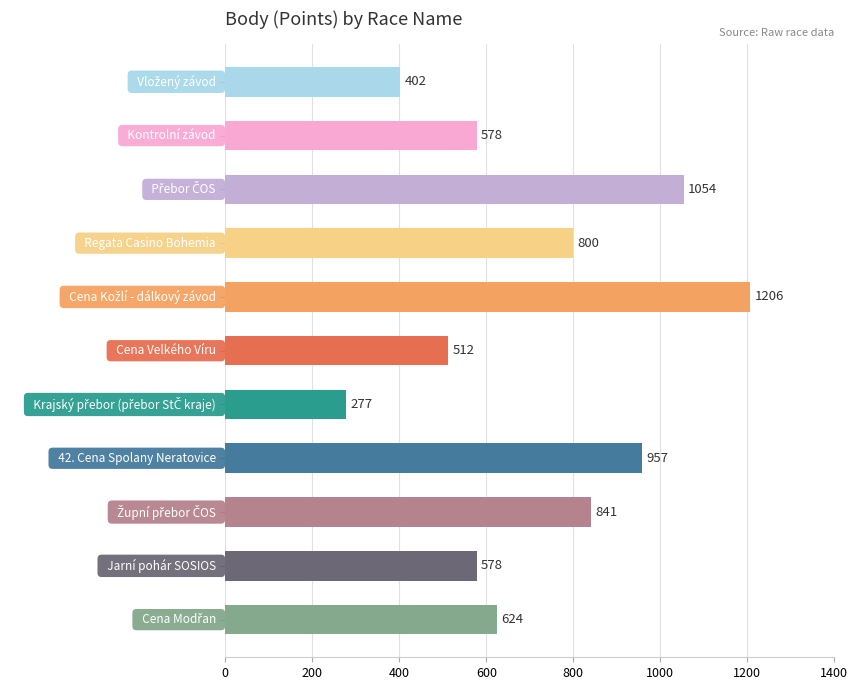

What is the value of the 9th bar from the top?

841